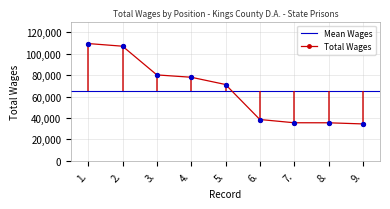

What is the change in value from 2. to 3.?

-26799